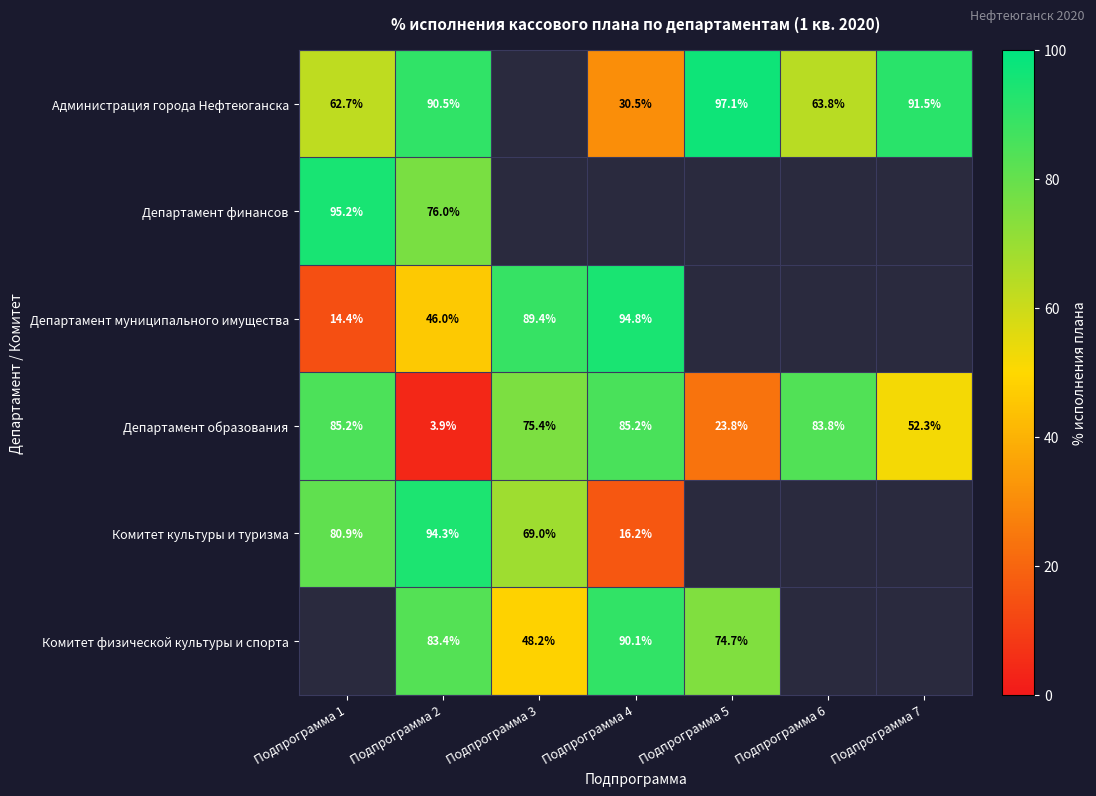

What is the spread (max minus min) of values at Подпрограмма 2?

90.4